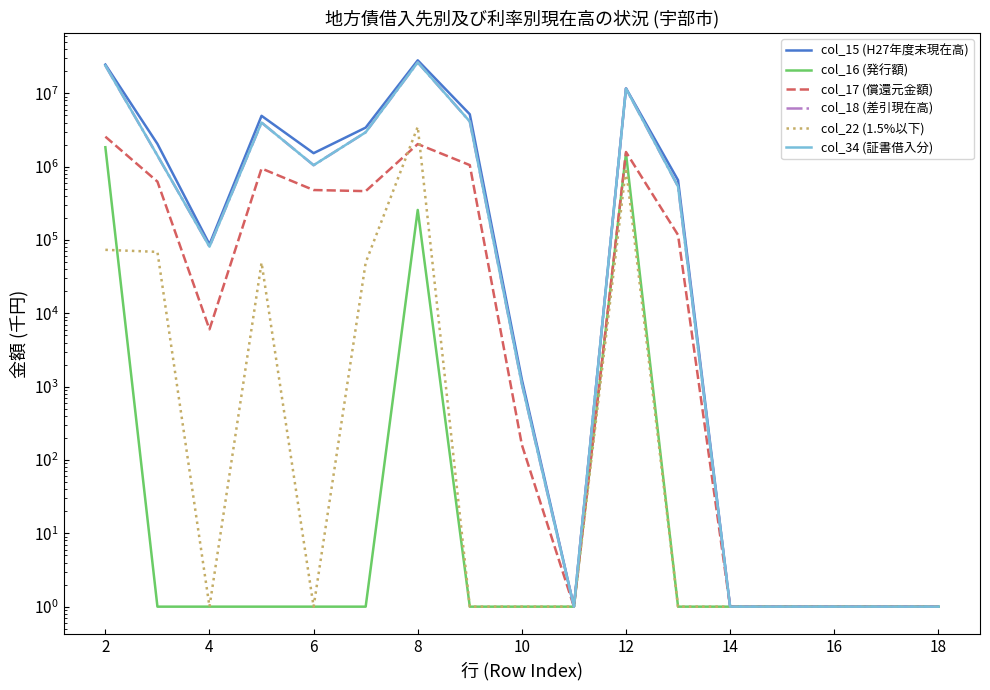

Reading left to right, extract all data points from this chart.

col_15 (H27年度末現在高): 24671761	2045340	87245	4937286	1527992	3409294	28206743	5181774	1250	1	11730045	654290	1	1	1	1	1
col_16 (発行額): 1841000	1	1	1	1	1	257000	1	1	1	1517100	1	1	1	1	1	1
col_17 (償還元金額): 2564826	625705	6051	944336	480423	463913	2034442	1050871	161	1	1585318	117090	1	1	1	1	1
col_18 (差引現在高): 23947935	1419635	81194	3992950	1047569	2945381	26429301	4130903	1089	1	11661827	537200	1	1	1	1	1
col_22 (1.5%以下): 73460	68904	1	49143	1	49143	3497657	1	1	1	952350	1	1	1	1	1	1
col_34 (証書借入分): 23947935	1419635	81194	3992950	1047569	2945381	26429301	4130903	1089	1	11661827	537200	1	1	1	1	1